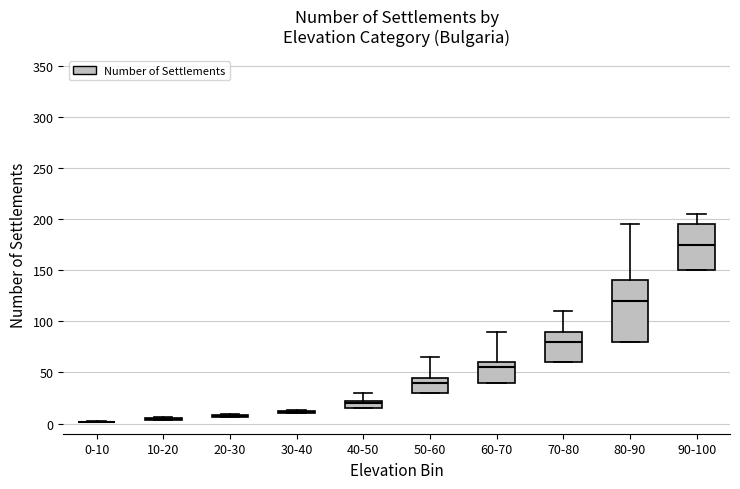

Comparing the boxes themselves (not the whiskers), which one is the tallest?

80-90